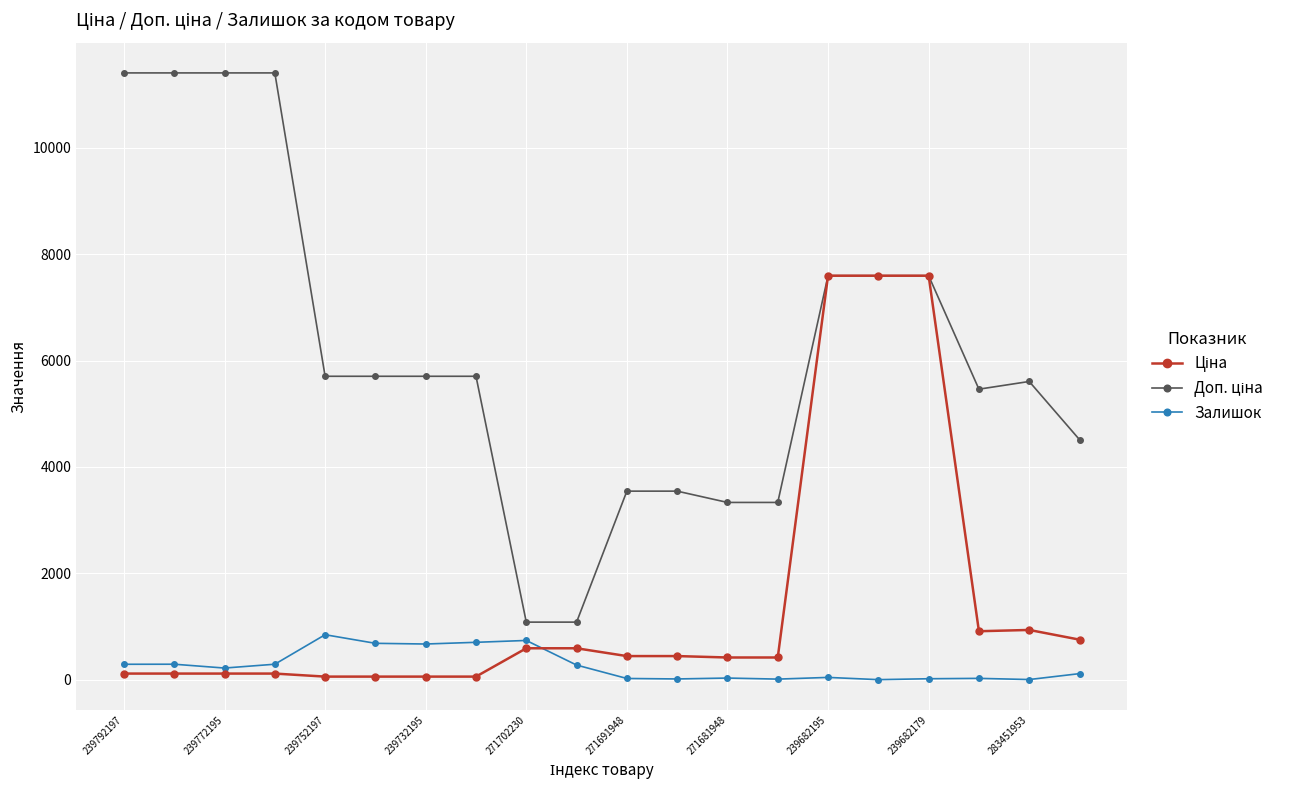

True or false: Залишок has more than 0 points higher than both neighbors.

True